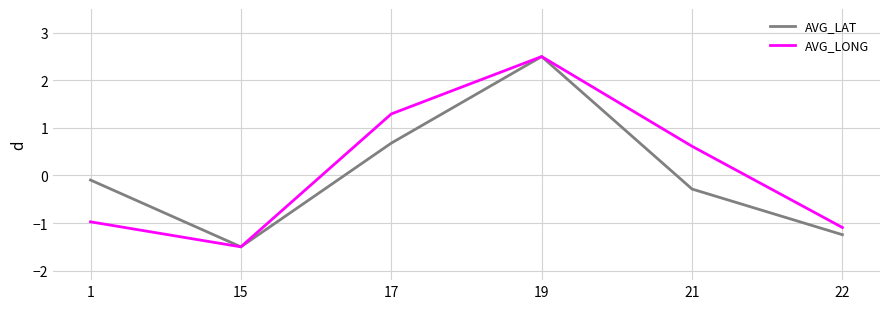

Which series changed the most between 21 and 22?

AVG_LONG